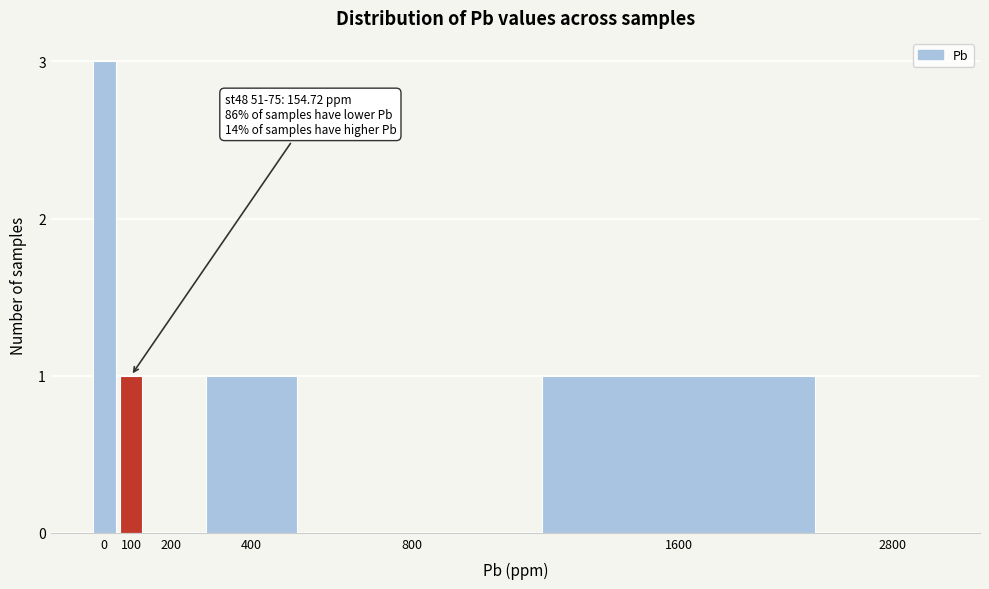

Reading left to right, transcribe all the data shown in this chart.

0=3	100=1	200=0	400=1	800=0	1600=1	2800=0